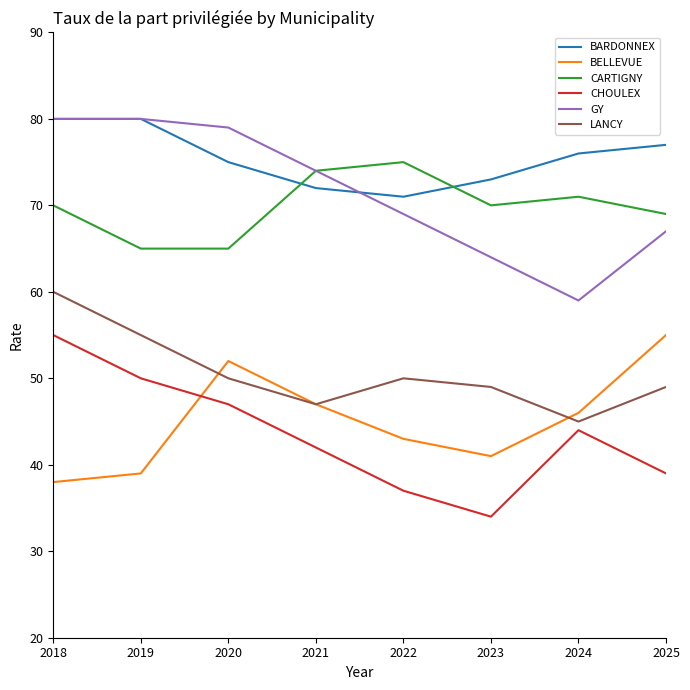

What is the difference between the CHOULEX values at 2019 and 2025?

11